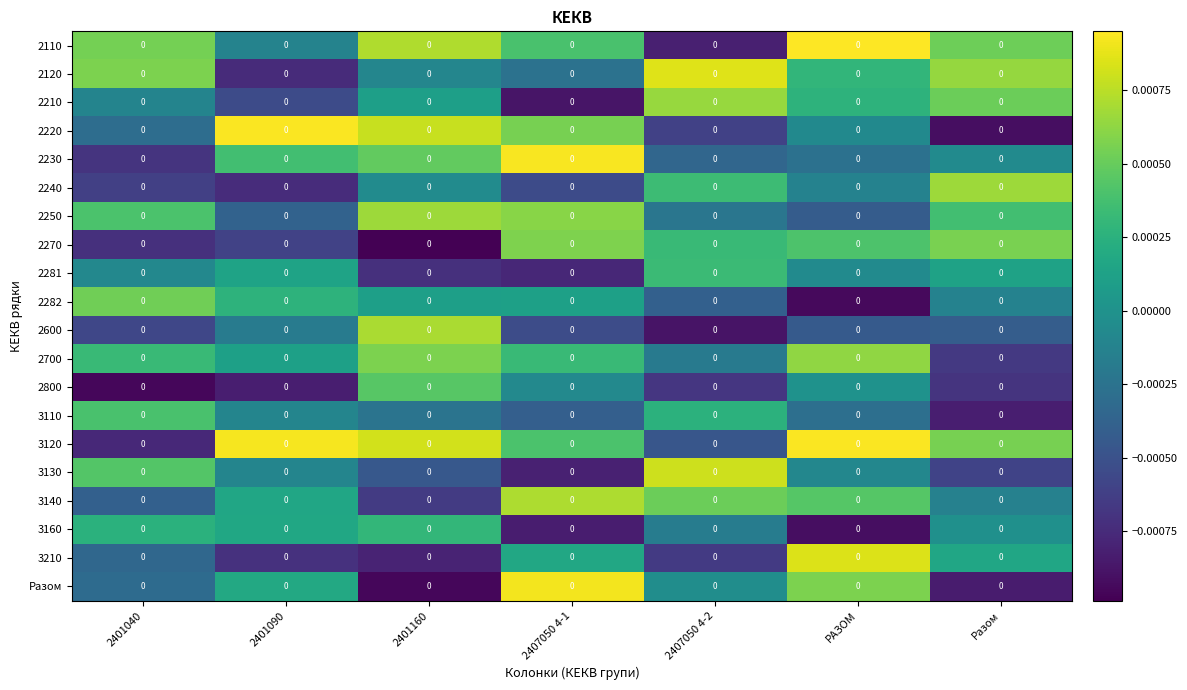

Which series has the largest total across all categories?

3120